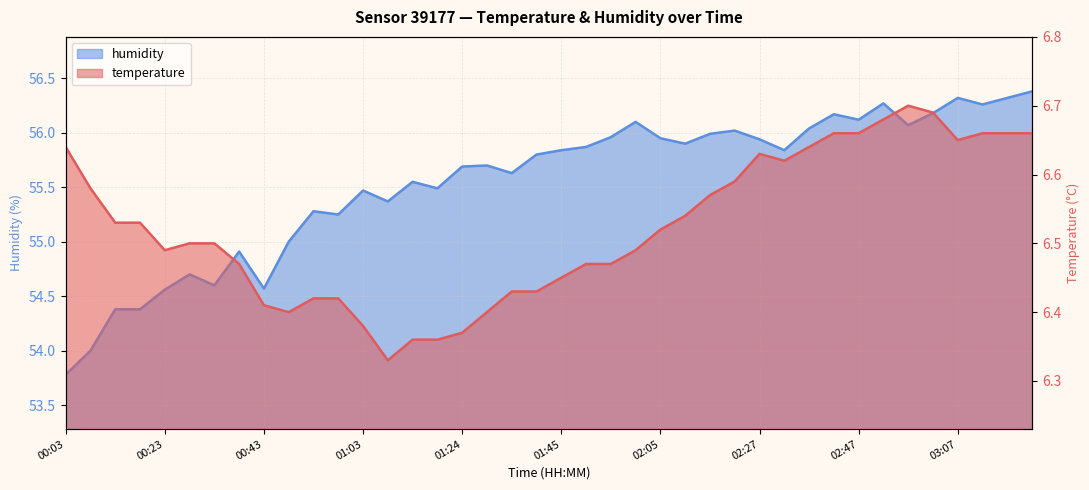

What is the sum of all temperature values?

261.0